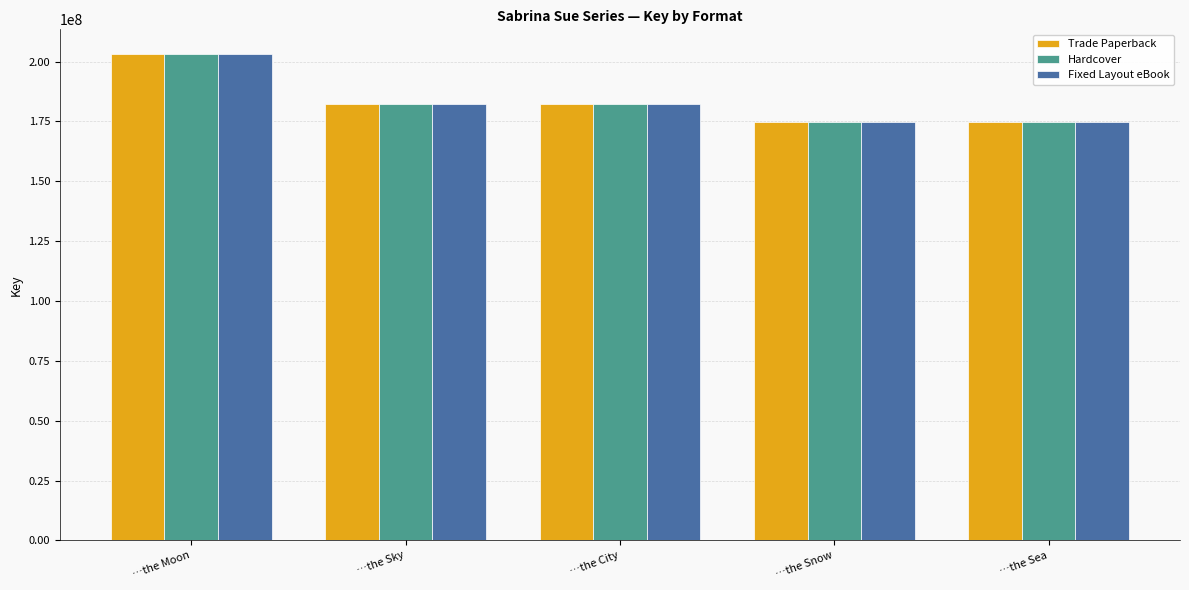

At how many categories does at least one series exceed 190091291?

1